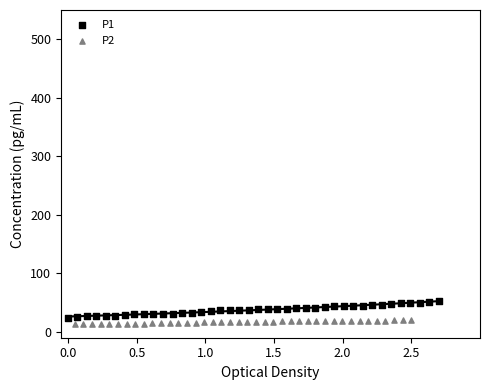

Which series has the largest Y range (max minus min)?

P1